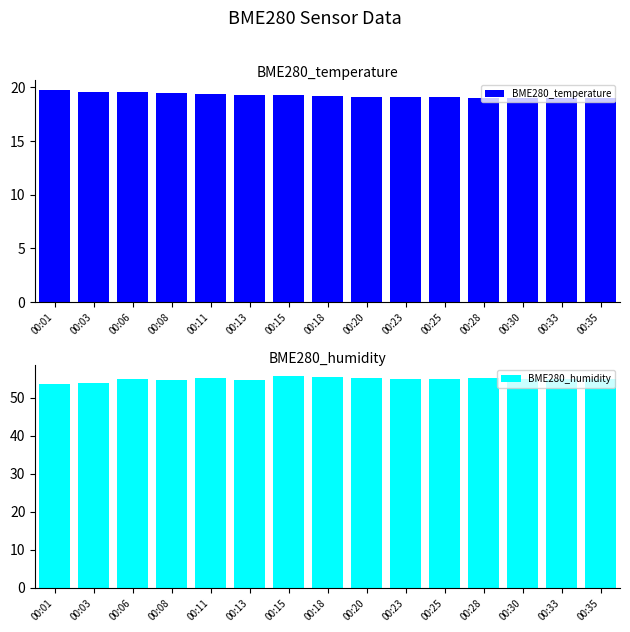

Which category has the lowest value across all series?

00:35